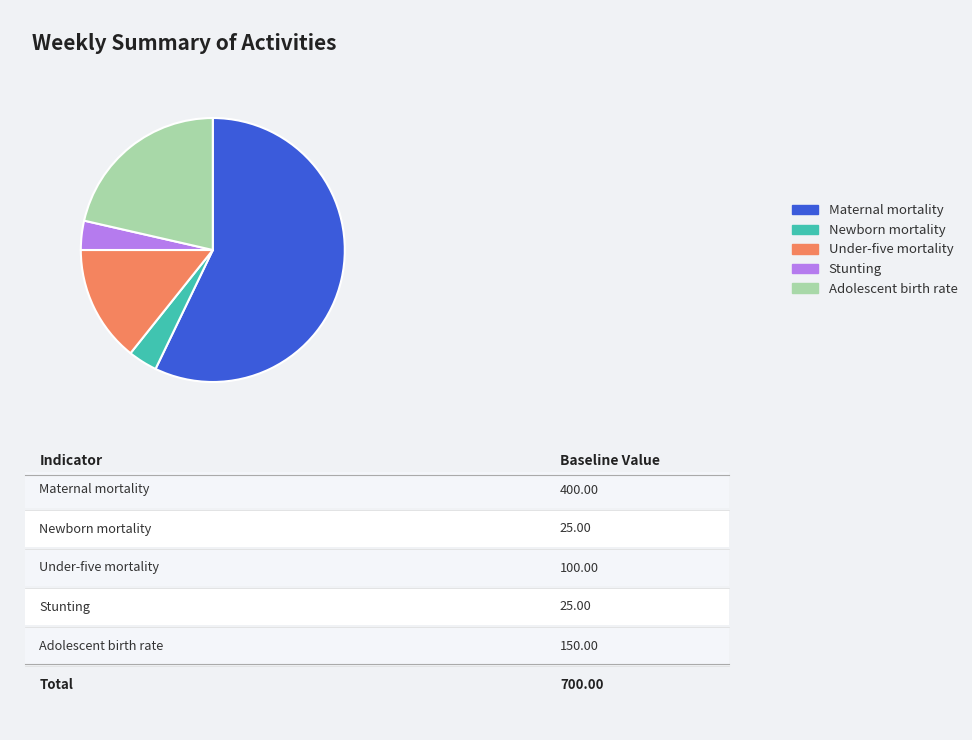

Is there any slice that represents more than half of the pie?

Yes